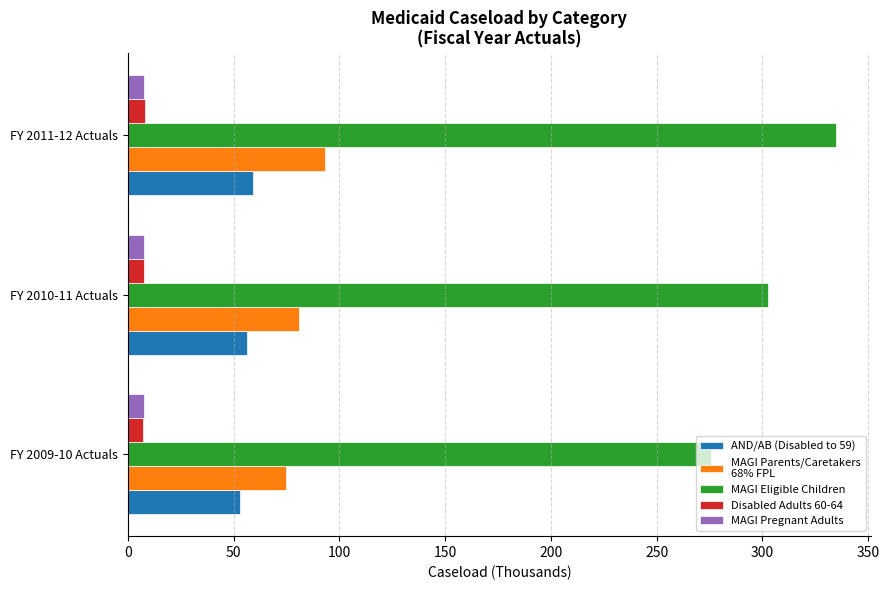

At which category is the sum across all series the highest?

FY 2011-12 Actuals